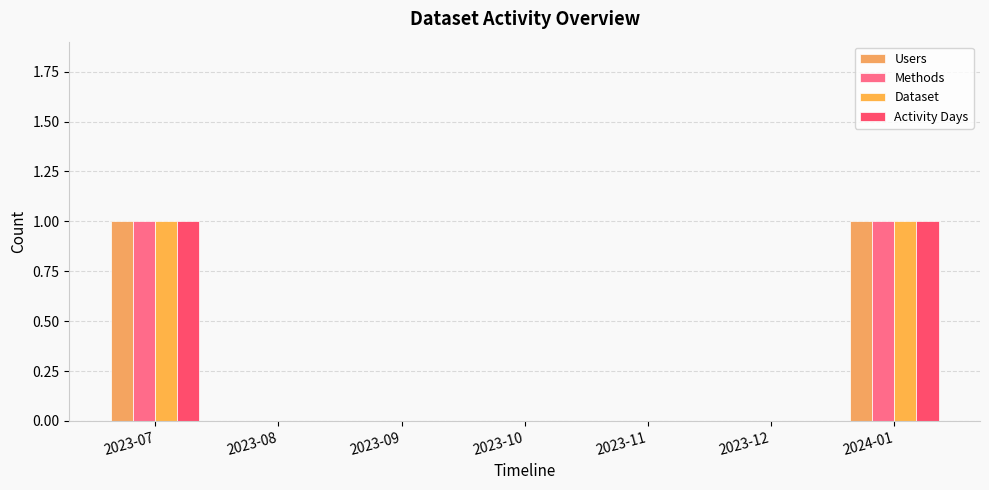

Reading left to right, list all the values displayed in this chart.

Users: 1	0	0	0	0	0	1
Methods: 1	0	0	0	0	0	1
Dataset: 1	0	0	0	0	0	1
Activity Days: 1	0	0	0	0	0	1